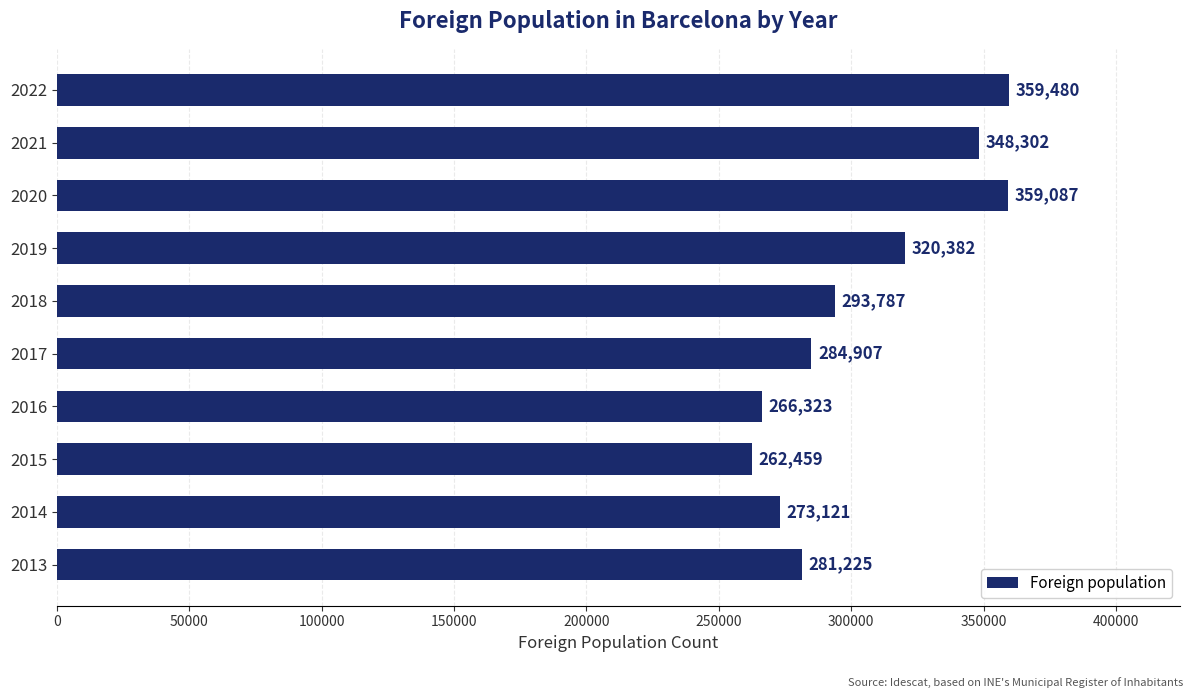

At which label is the value closest to 310969?

2019